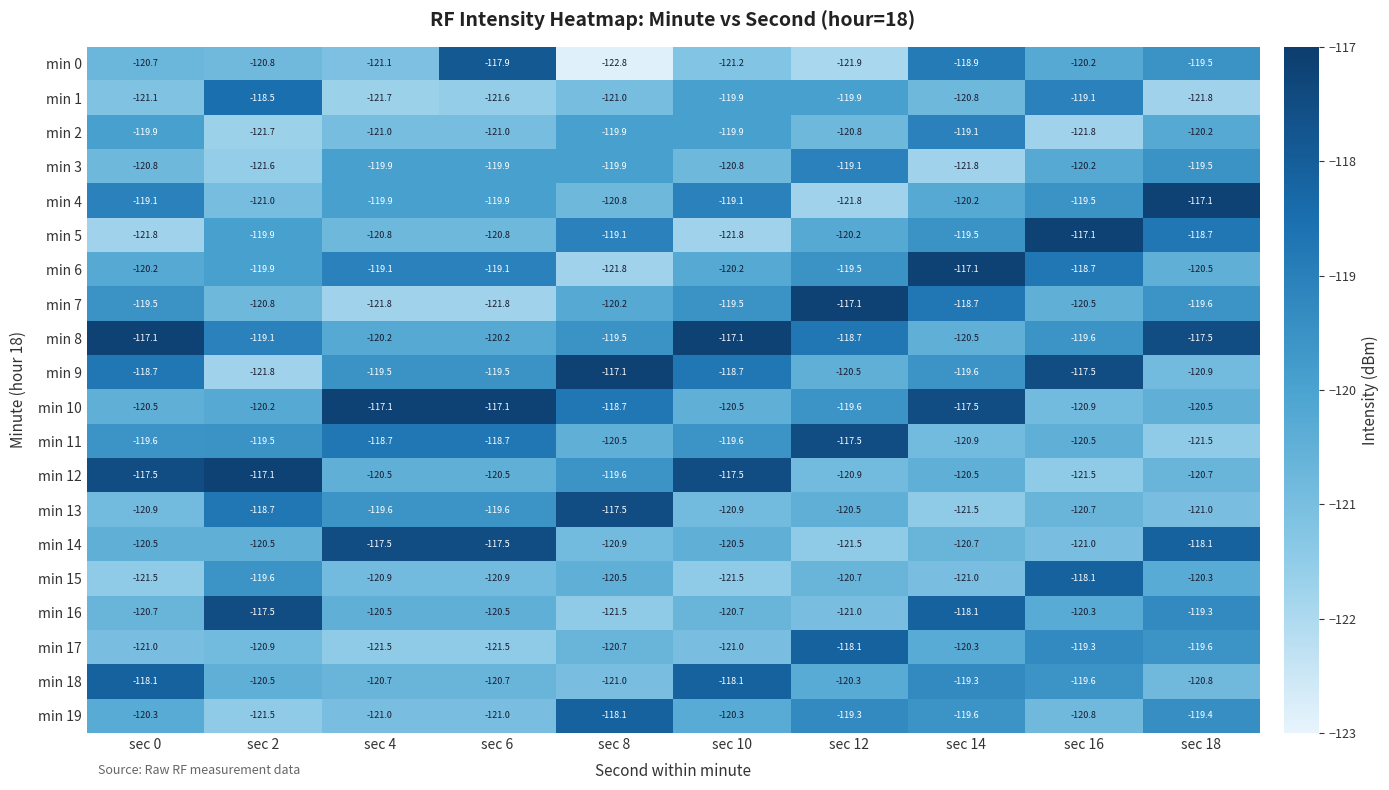

Is it true that min 2 equals -170.8 at sec 6?

False